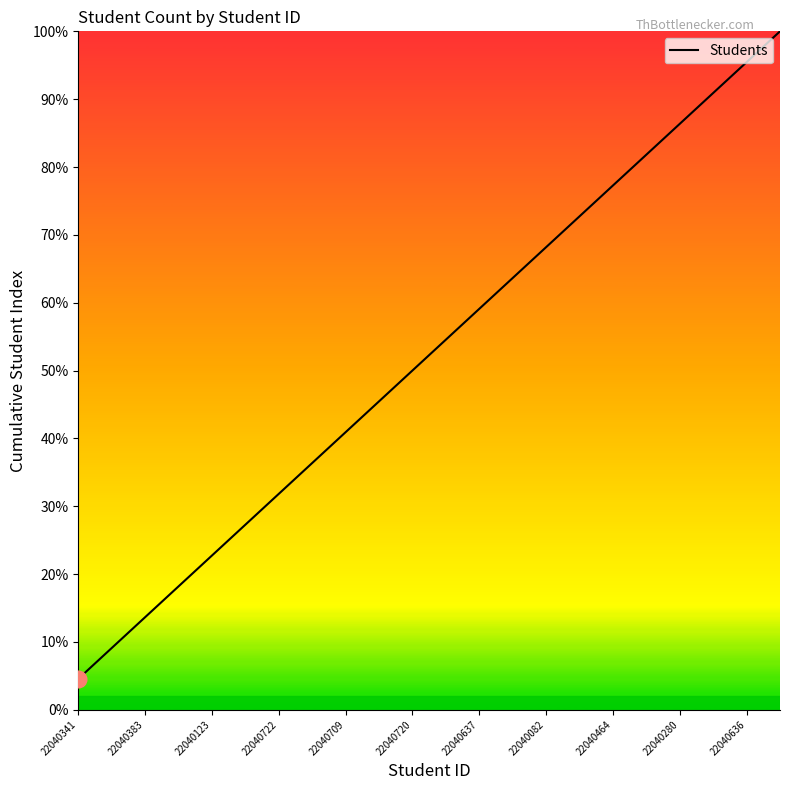

What is the smallest value displayed?

4.5